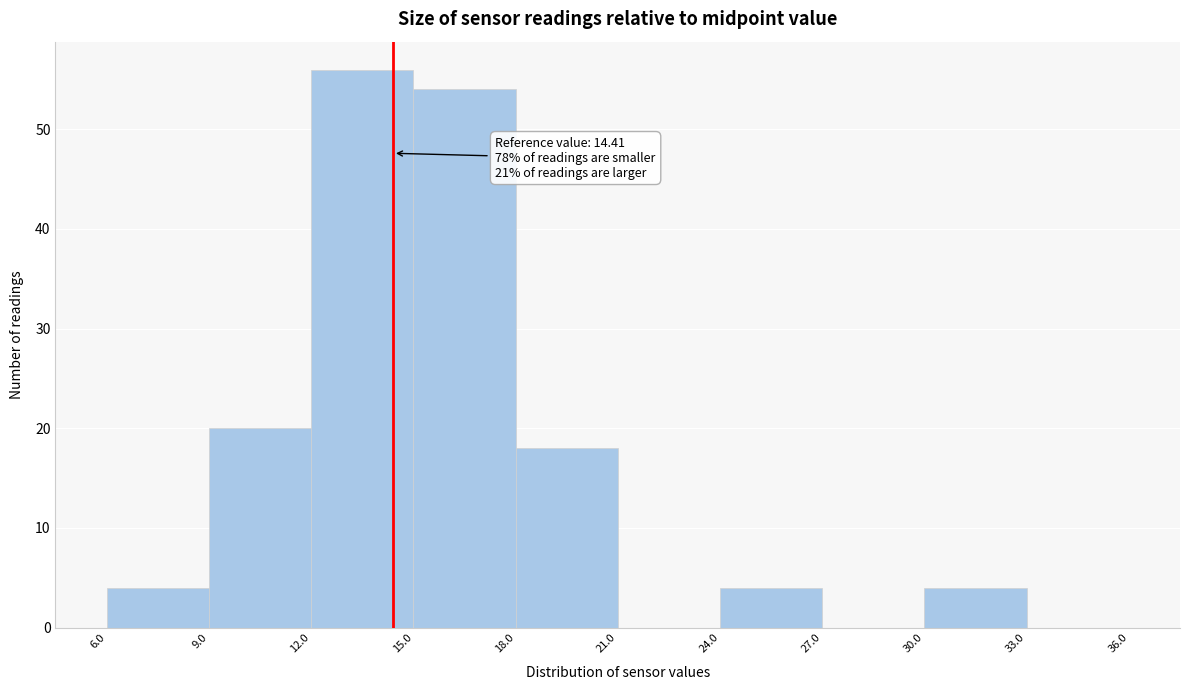

Which range on the x-axis has the tallest bar?

12.0 to 15.0